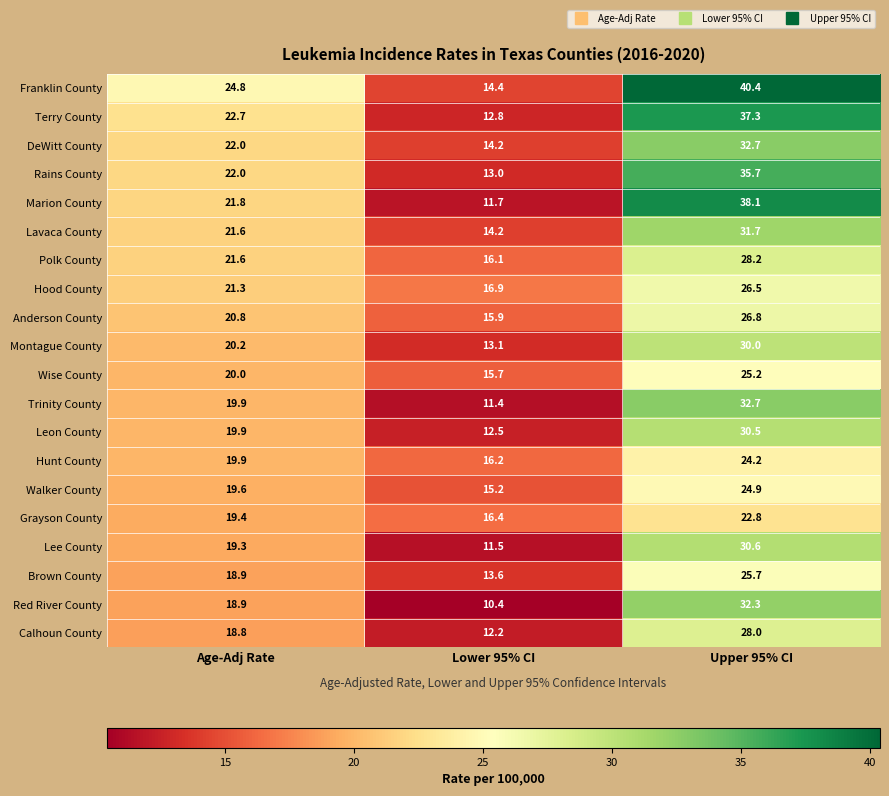

What is the smallest value displayed?

10.4